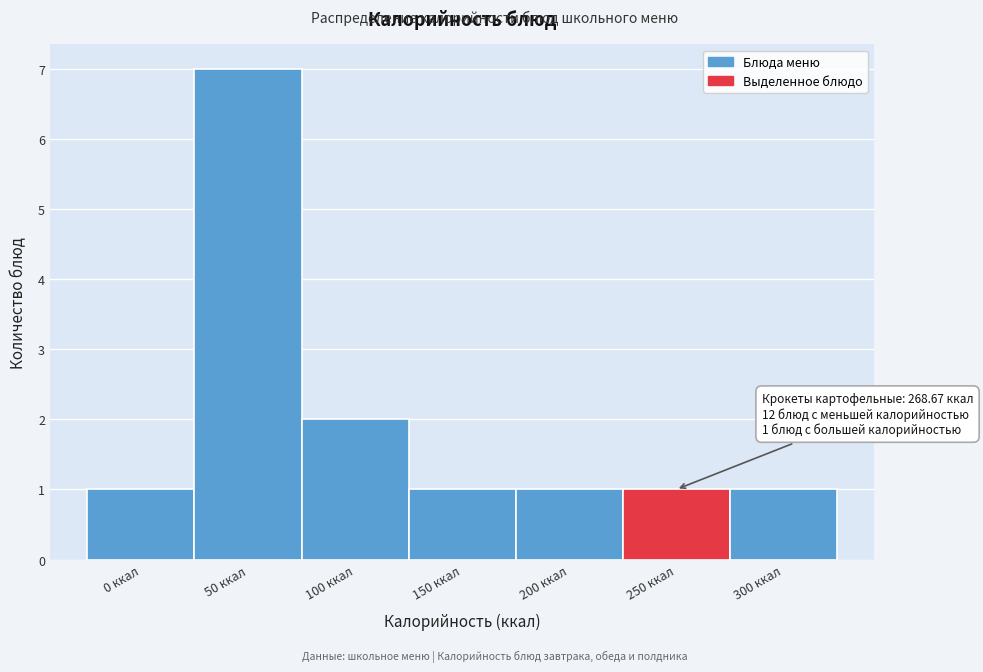

Reading right to left, transcribe all the data shown in this chart.

300 ккал=1	250 ккал=1	200 ккал=1	150 ккал=1	100 ккал=2	50 ккал=7	0 ккал=1